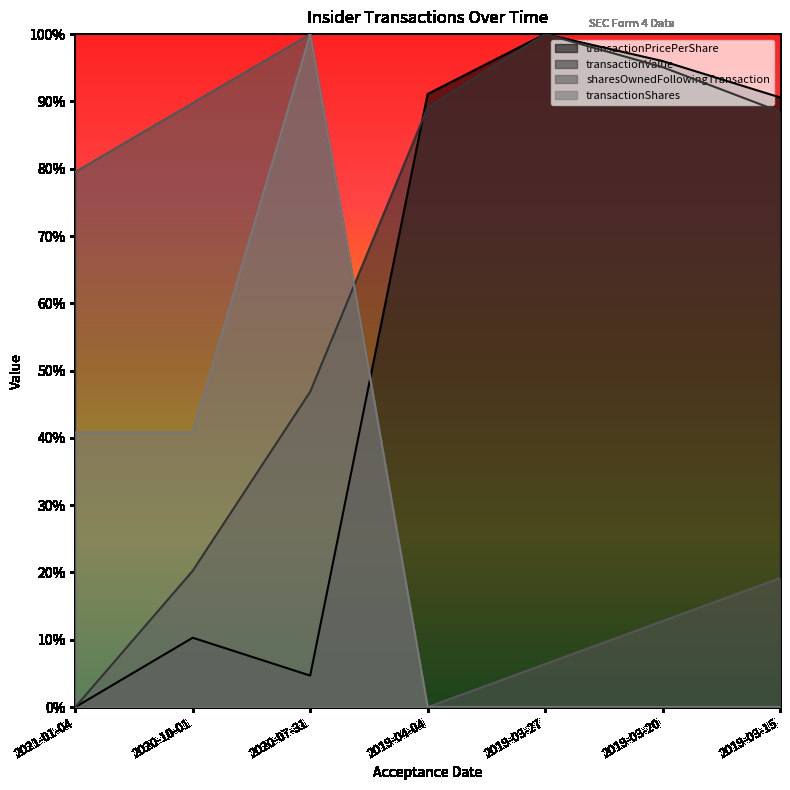

How many interior local valleys does the transactionPricePerShare series have?

1